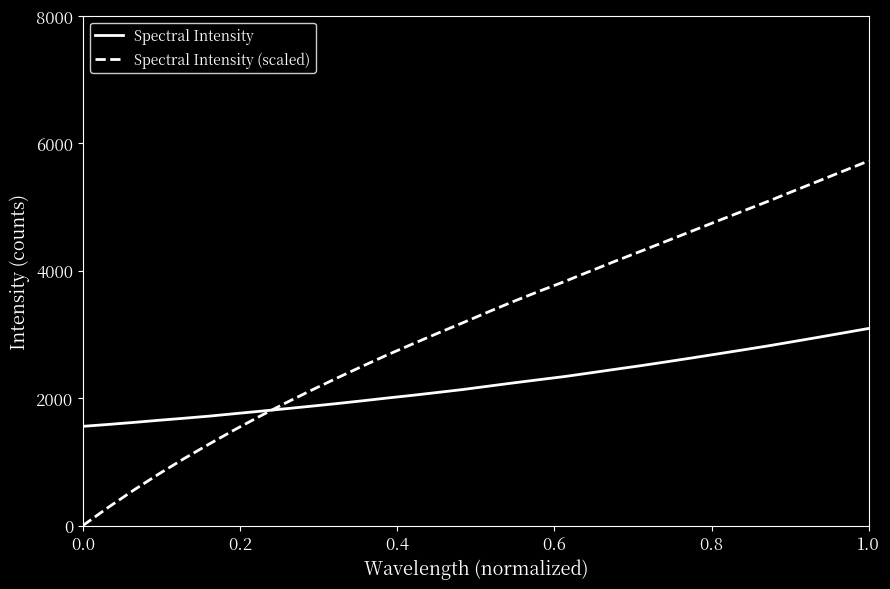

How many values in the Spectral Intensity series exceed 2188?

16